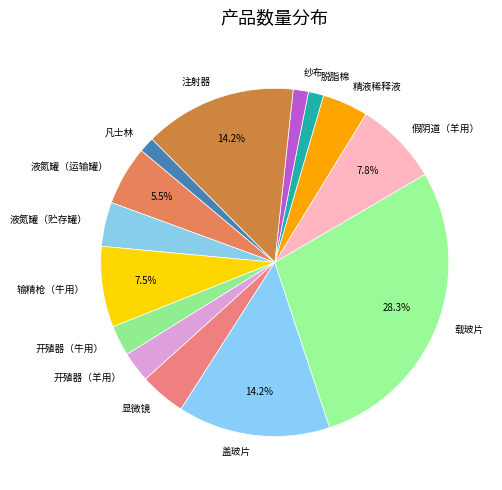

Does any single category account for the majority?

No